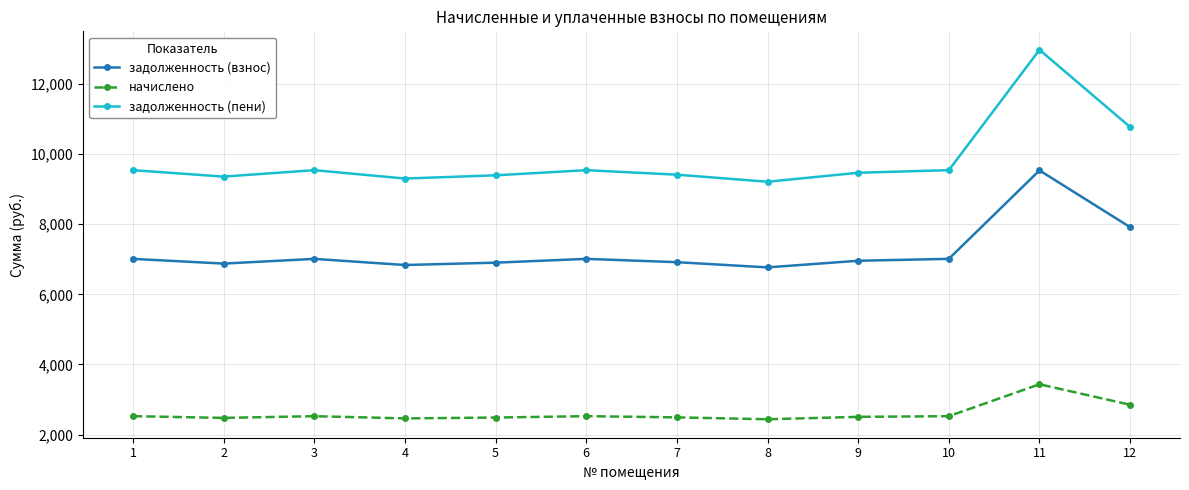

What are all the series names shown in the legend?

задолженность (взнос), начислено, задолженность (пени)